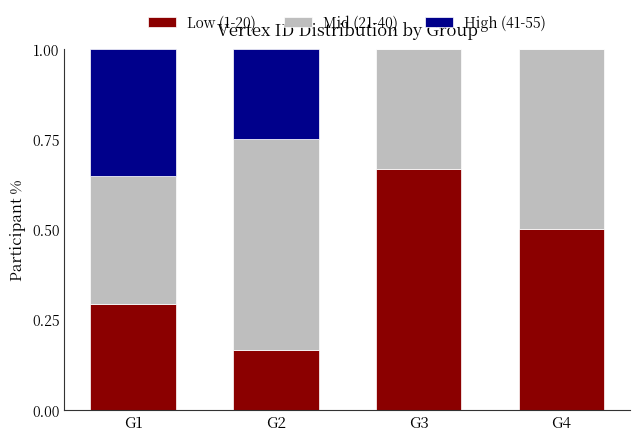

Which category has the highest value in the Low (1-20) series?

G3